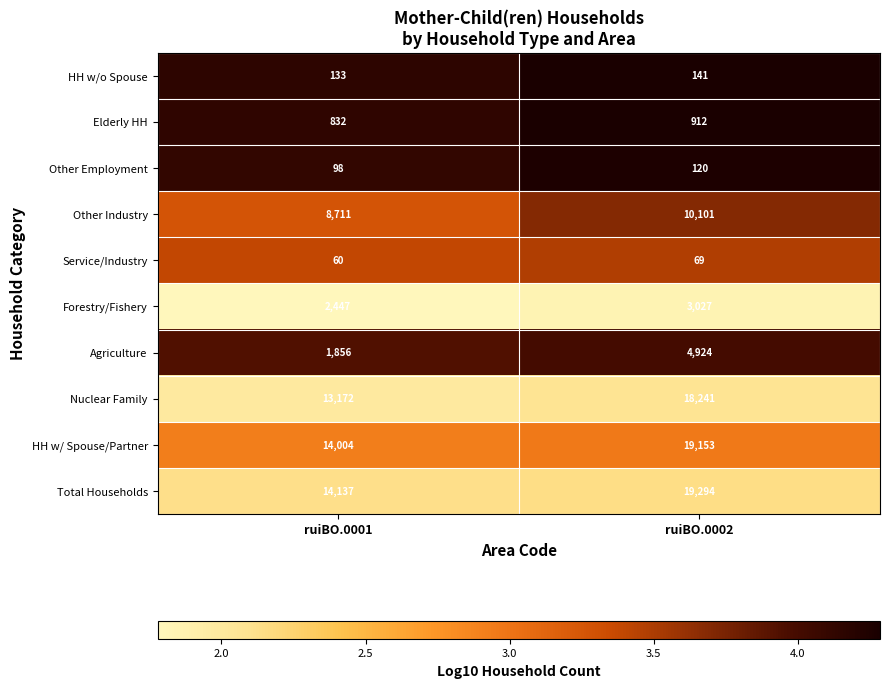

Reading left to right, what are all the values shown in this chart?

HH w/o Spouse: ruiBO.0001=133	ruiBO.0002=141
Elderly HH: ruiBO.0001=832	ruiBO.0002=912
Other Employment: ruiBO.0001=98	ruiBO.0002=120
Other Industry: ruiBO.0001=8711	ruiBO.0002=10101
Service/Industry: ruiBO.0001=60	ruiBO.0002=69
Forestry/Fishery: ruiBO.0001=2447	ruiBO.0002=3027
Agriculture: ruiBO.0001=1856	ruiBO.0002=4924
Nuclear Family: ruiBO.0001=13172	ruiBO.0002=18241
HH w/ Spouse/Partner: ruiBO.0001=14004	ruiBO.0002=19153
Total Households: ruiBO.0001=14137	ruiBO.0002=19294